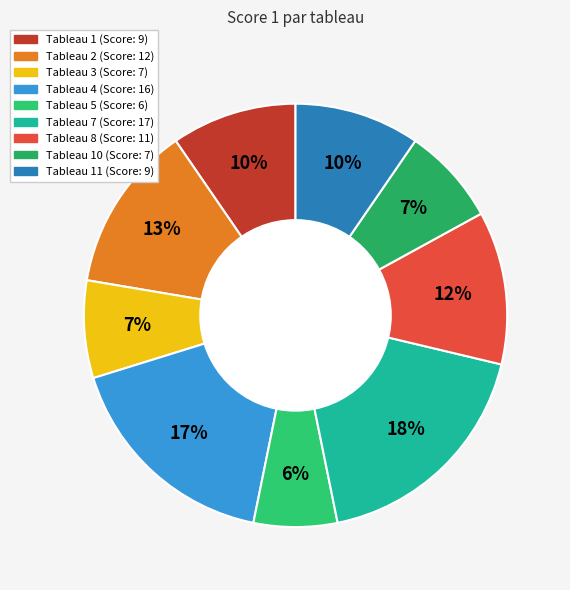

To the nearest percent, what is the average slice percentage?

11%